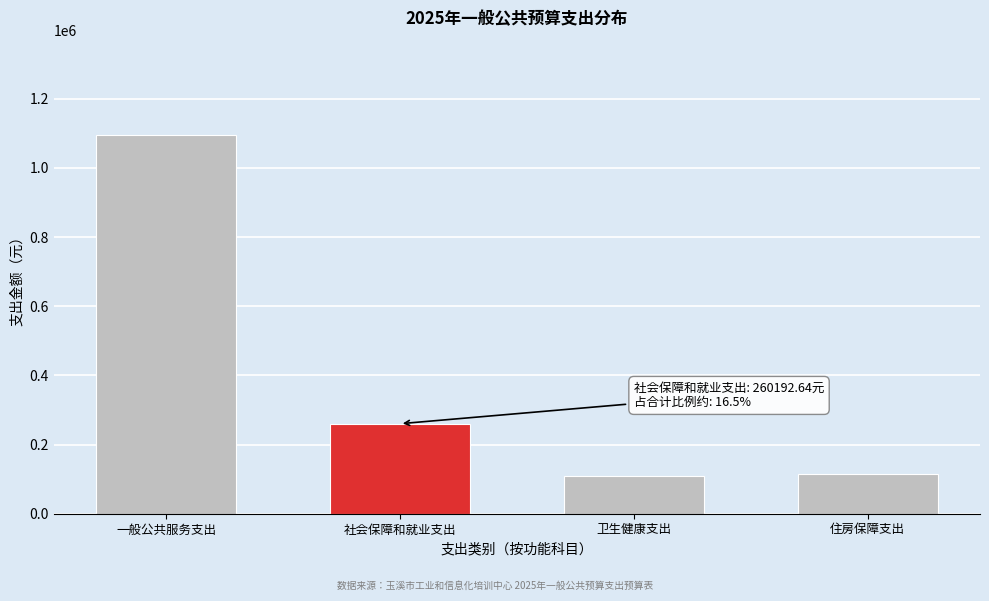

True or false: the data shows 110210.8 at 卫生健康支出.

True